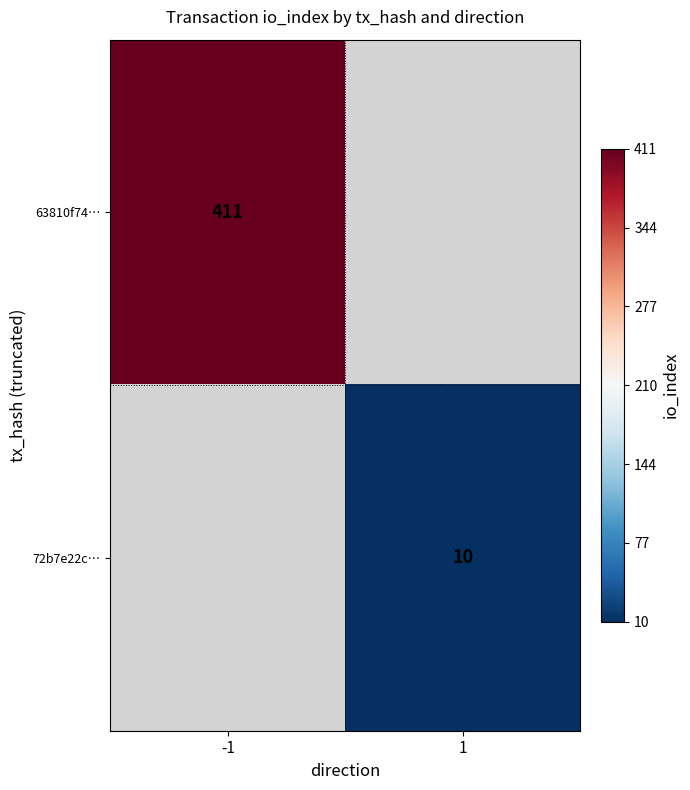

Count the number of data series in this chart.

2